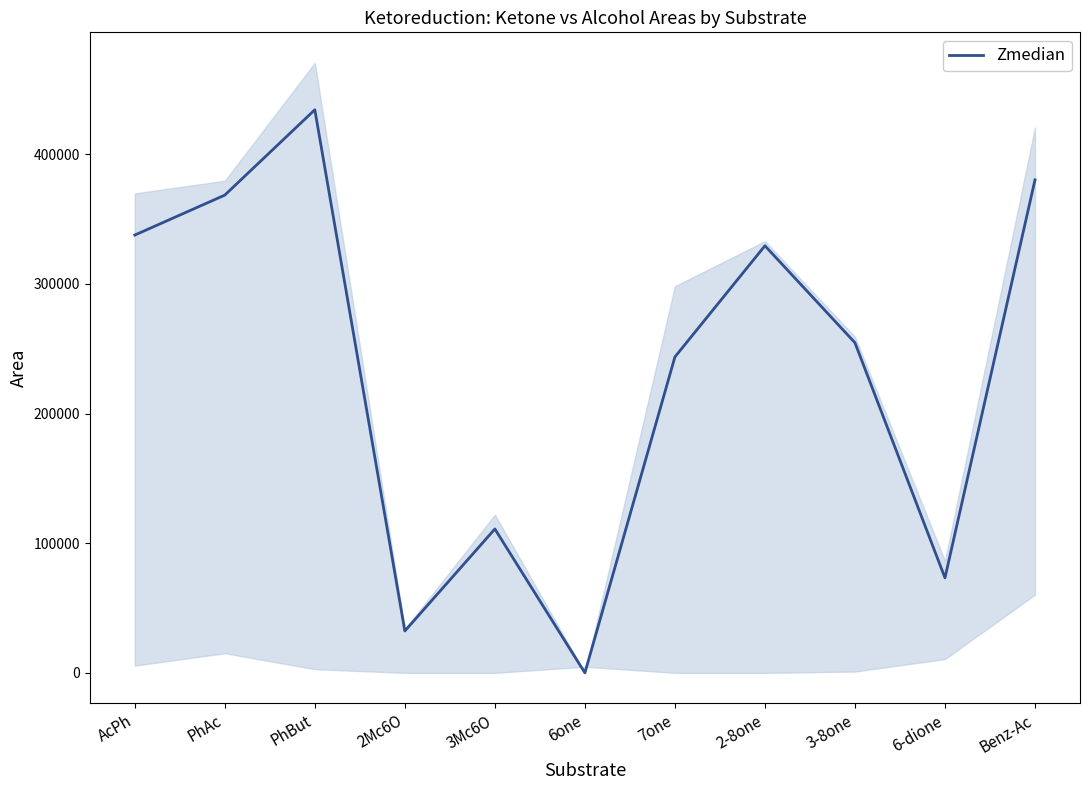

What is the label of the 3rd point from the left?

PhBut